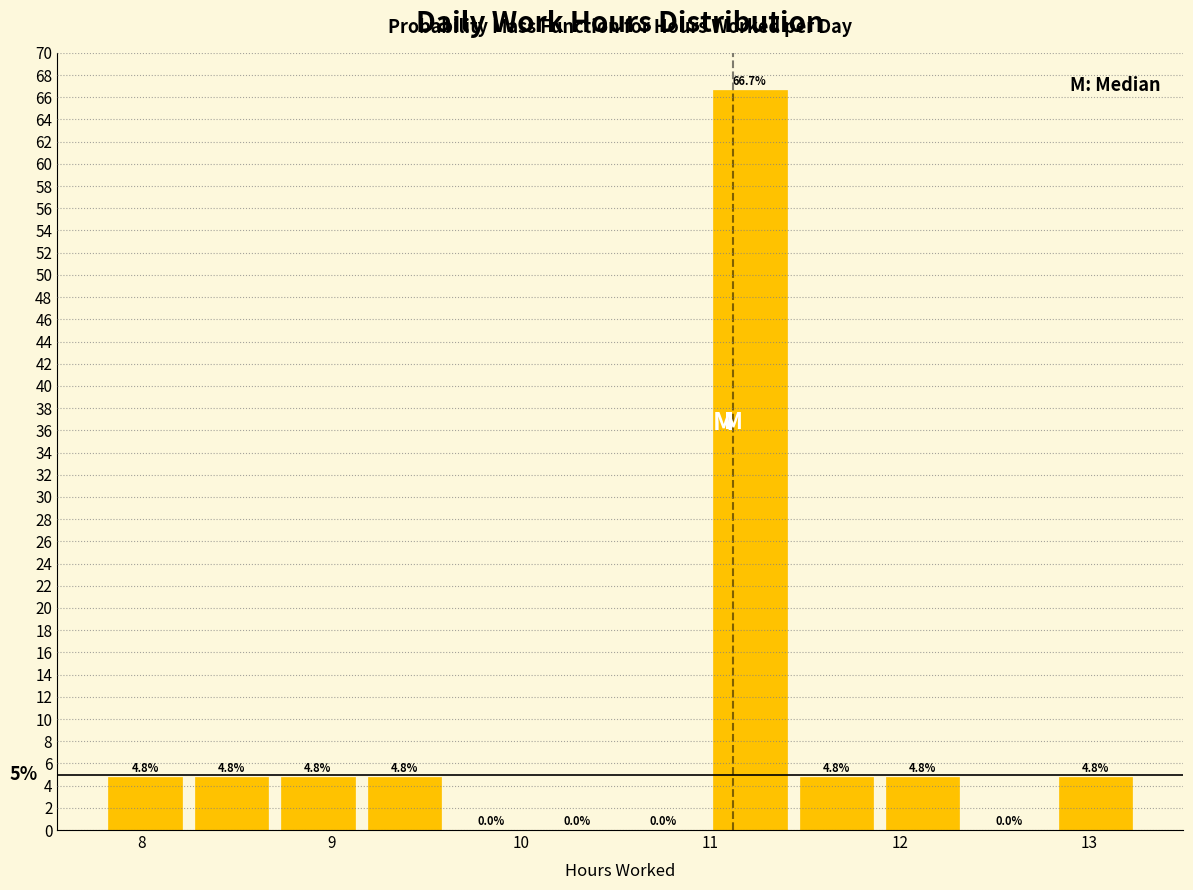

How tall is the bar that spans 11.4 to 11.9 on the x-axis? The bar edges are not printed on the chart, so give them approximately, as read against the axis.

4.8